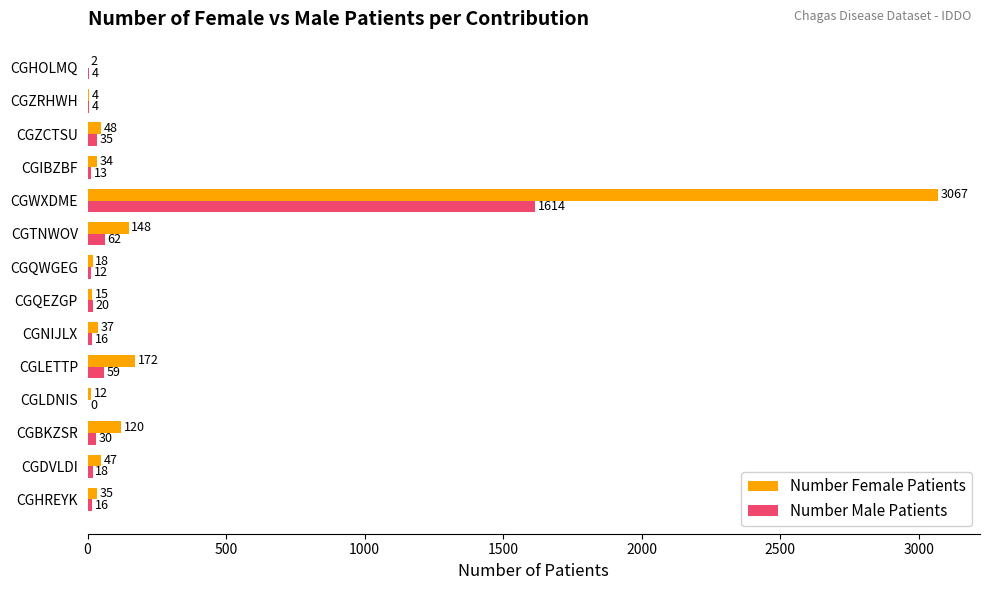

Which series changed the most between CGQEZGP and CGWXDME?

Number Female Patients